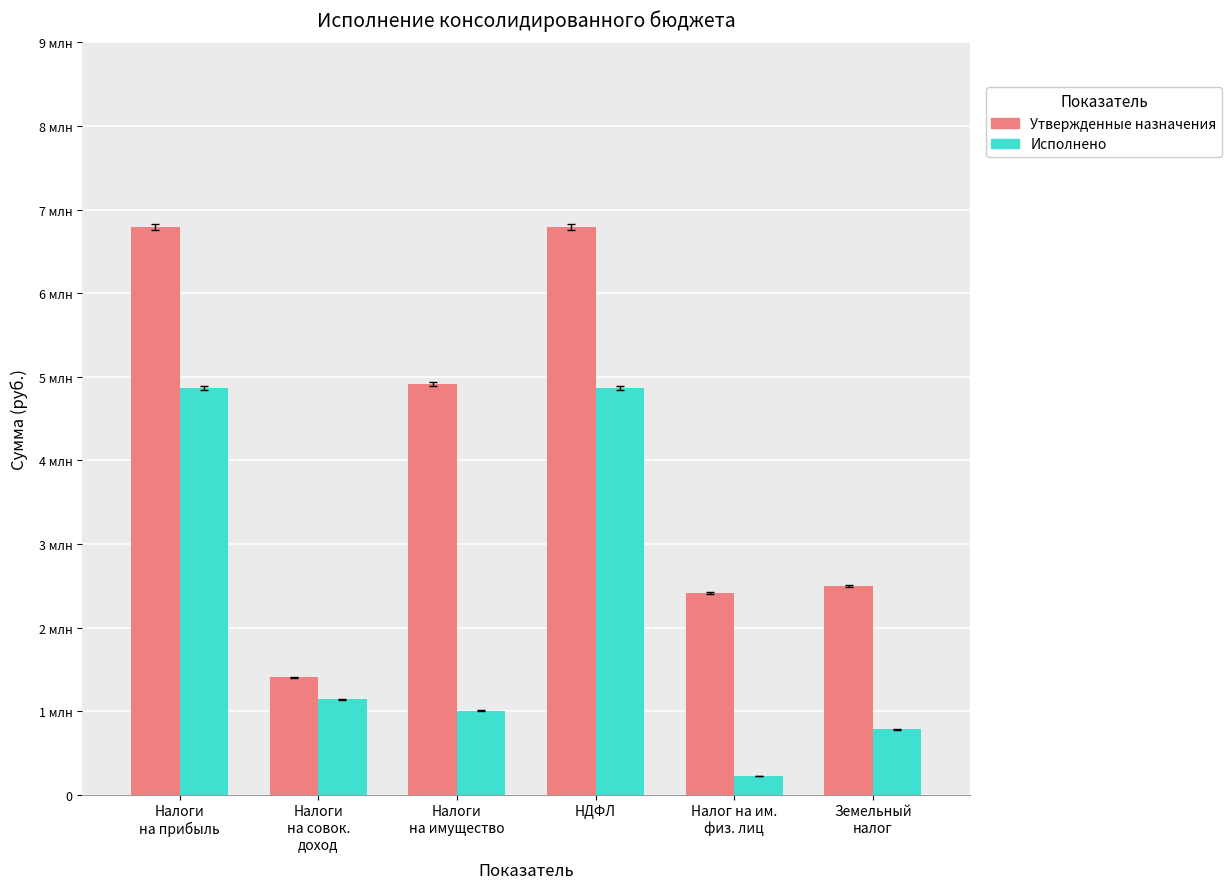

What is the average value of the Исполнено series?

2146764.8